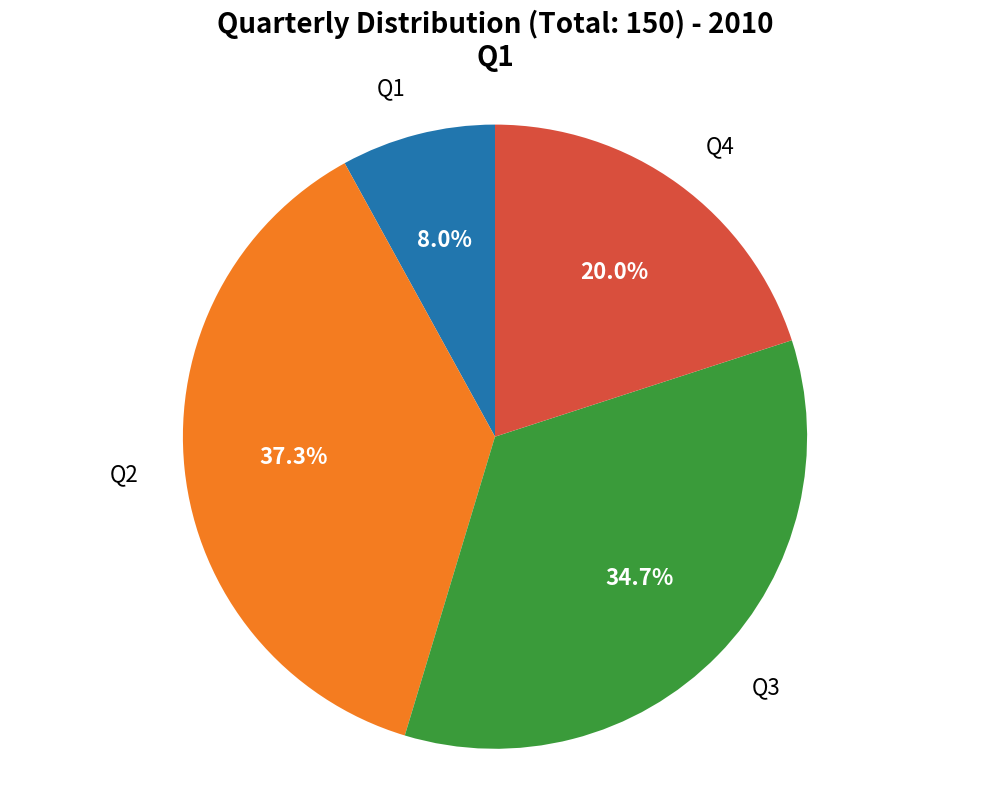

The Q4 slice represents 33% of the pie. True or false?

False